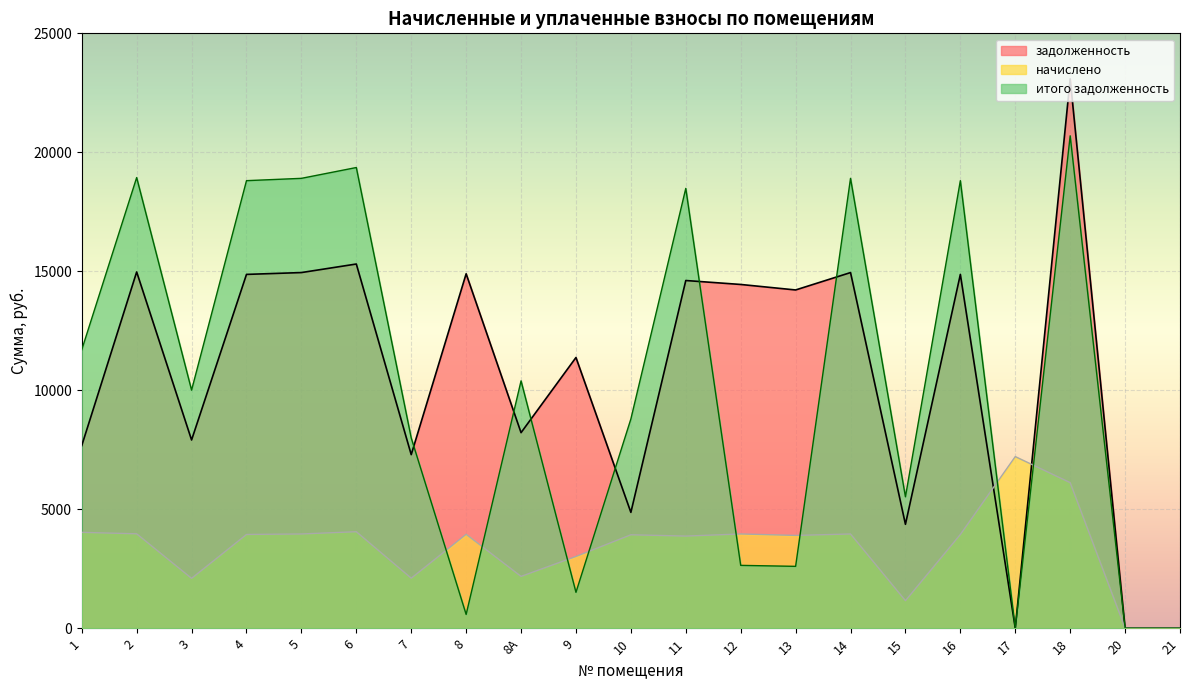

Reading left to right, transcribe all the data shown in this chart.

задолженность: 1=7673.5	2=14971.4	3=7909.4	4=14868.7	5=14945.8	6=15305.3	7=7293.1	8=14894.4	8А=8217.6	9=11376.2	10=4867.4	11=14611.9	12=14445.8	13=14214.6	14=14945.8	15=4365.6	16=14868.7	17=0.0	18=23086.3	20=0.0	21=0.0
начислено: 1=4027.9	2=3966.7	3=2095.7	4=3939.5	5=3959.9	6=4055.2	7=2102.4	8=3946.3	8А=2177.3	9=3014.2	10=3925.9	11=3871.4	12=3959.9	13=3898.7	14=3959.9	15=1156.7	16=3939.5	17=7212.2	18=6116.8	20=0.0	21=0.0
итого задолженность: 1=11701.4	2=18938.2	3=10005.1	4=18808.2	5=18905.6	6=19360.4	7=7995.5	8=578.0	8А=10394.9	9=1507.1	10=8793.3	11=18483.4	12=2639.9	13=2599.1	14=18905.6	15=5522.3	16=18808.2	17=0.0	18=20693.3	20=0.0	21=0.0